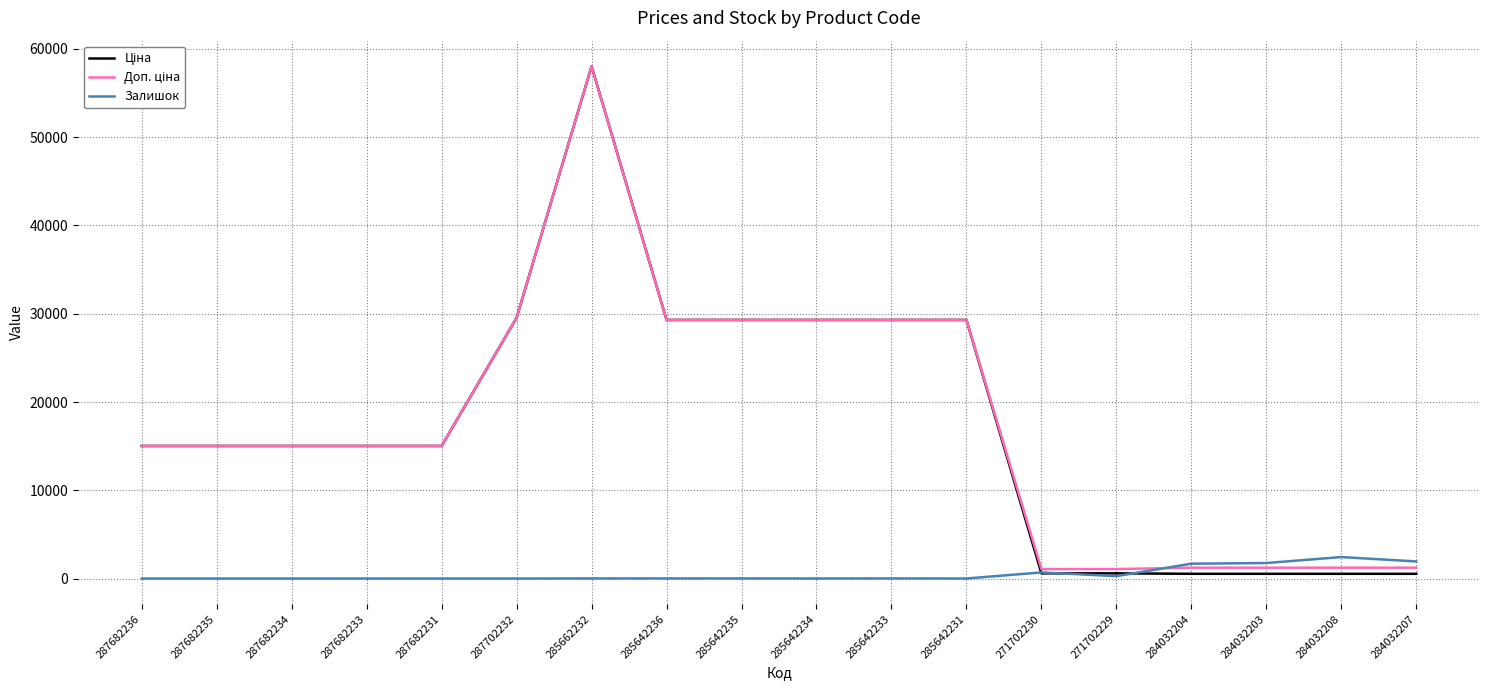

What is the total value across all series at 287682234?

30038.4